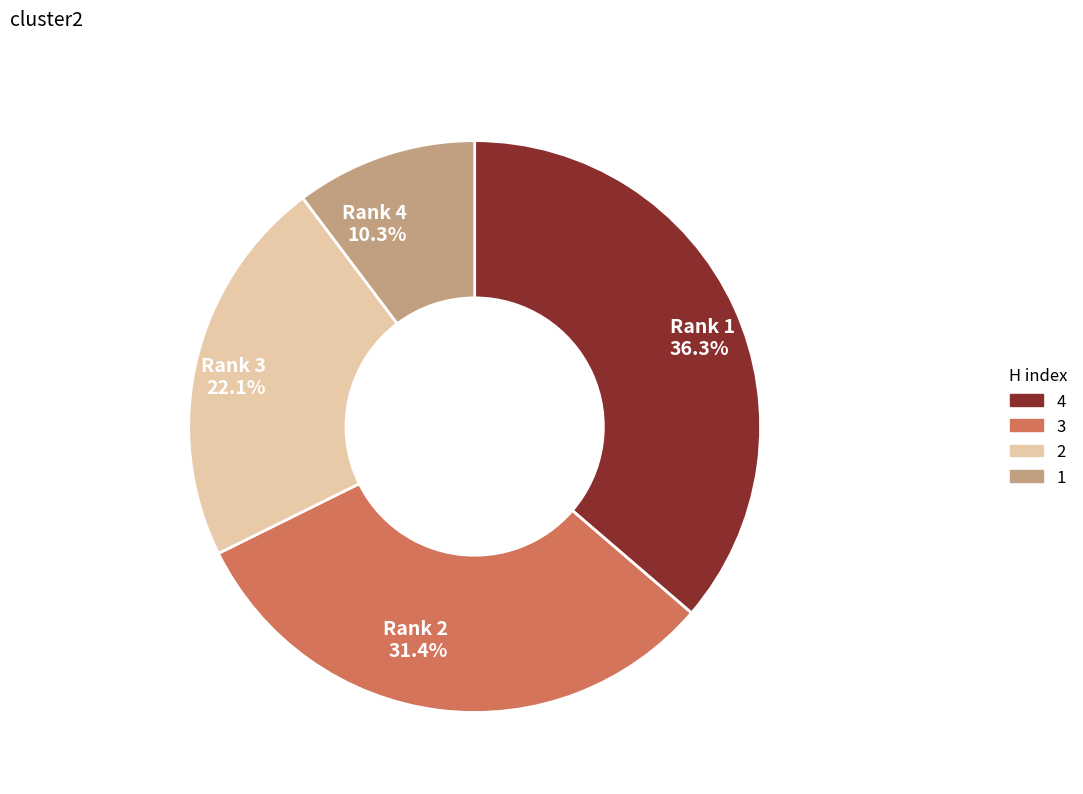

To the nearest percent, what is the difference between the Rank 2 and Rank 3 slice percentages?

9%